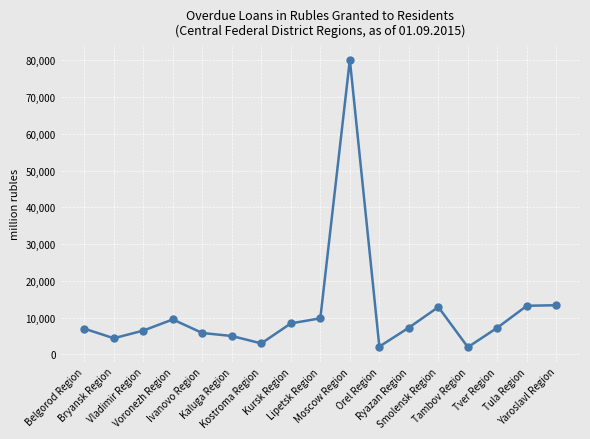

What is the value of the 2nd point from the left?

4421